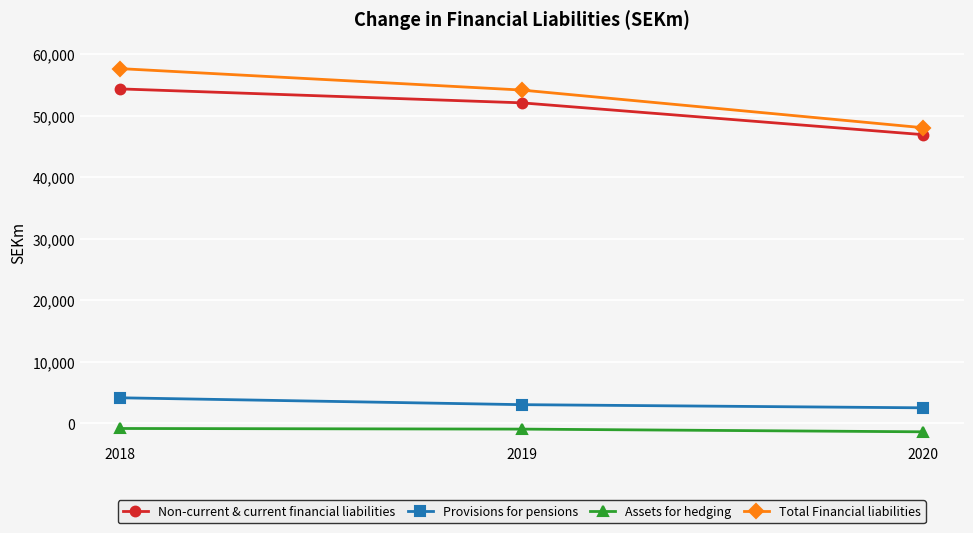

What is the sum of all Total Financial liabilities values?

159775